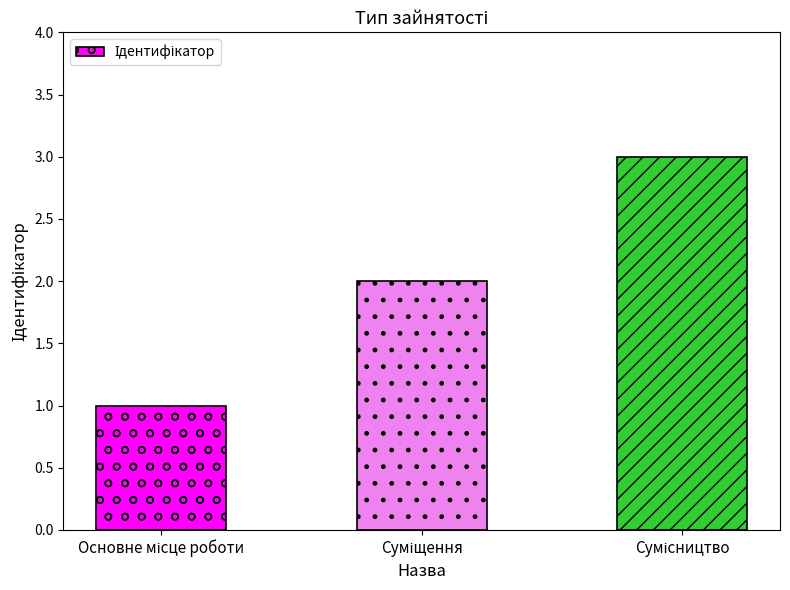

What is the sum of all values?

6